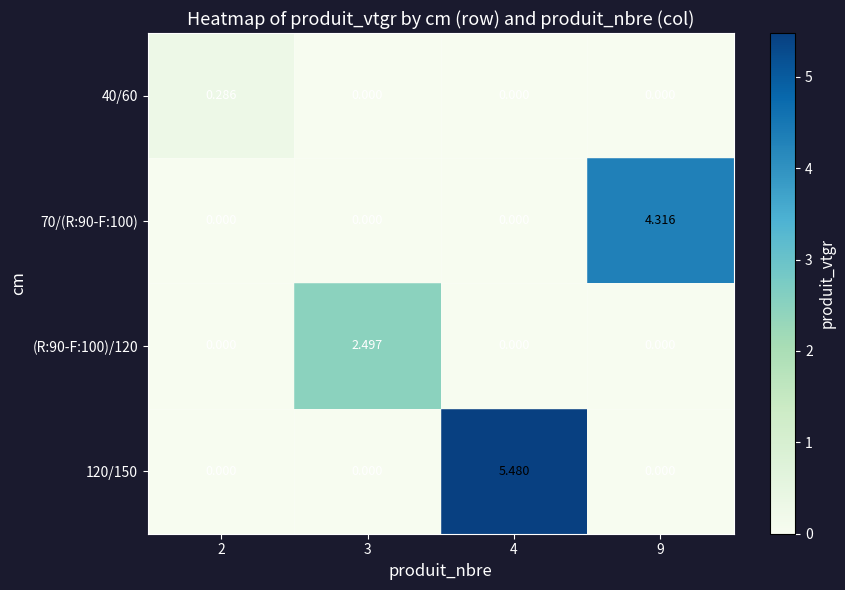

Is the value of (R:90-F:100)/120 at 9 greater than the value of 70/(R:90-F:100) at 9?

No